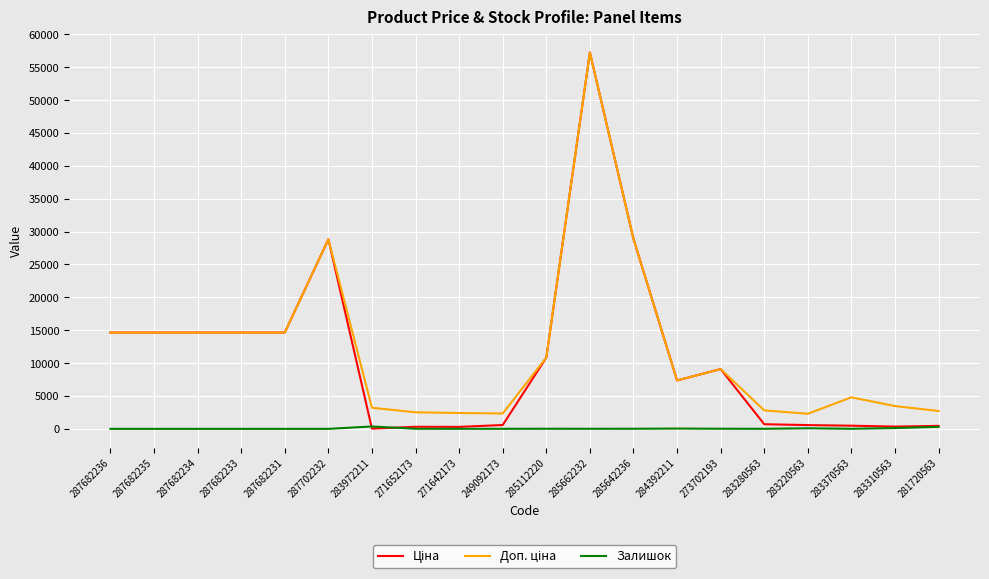

How many series are shown in this chart?

3